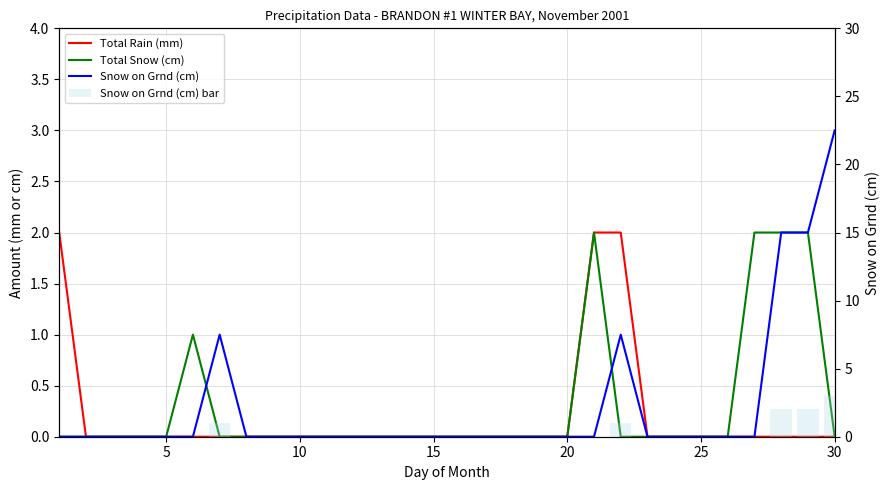

The value of Snow on Grnd (cm) bar at 15 is 0. True or false?

True